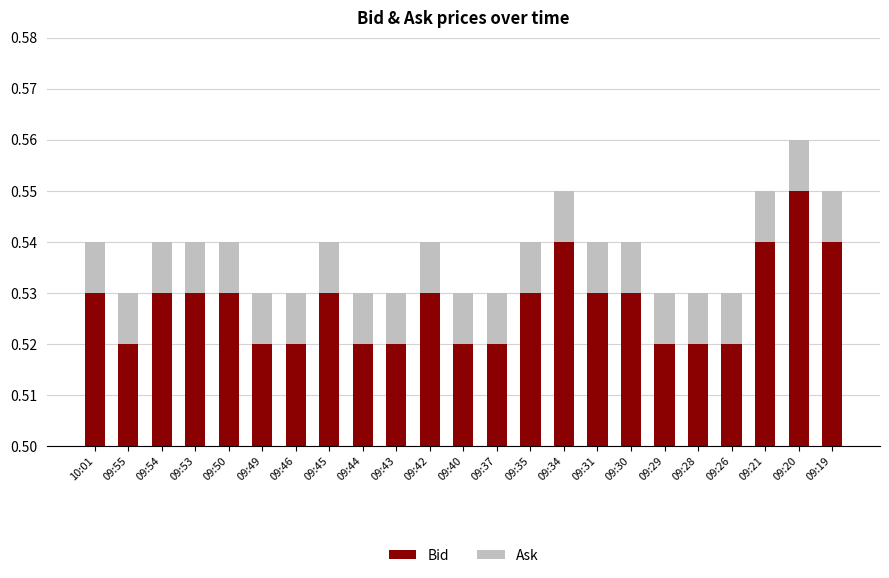

True or false: Ask has a value of 0.0 at 09:37.

False